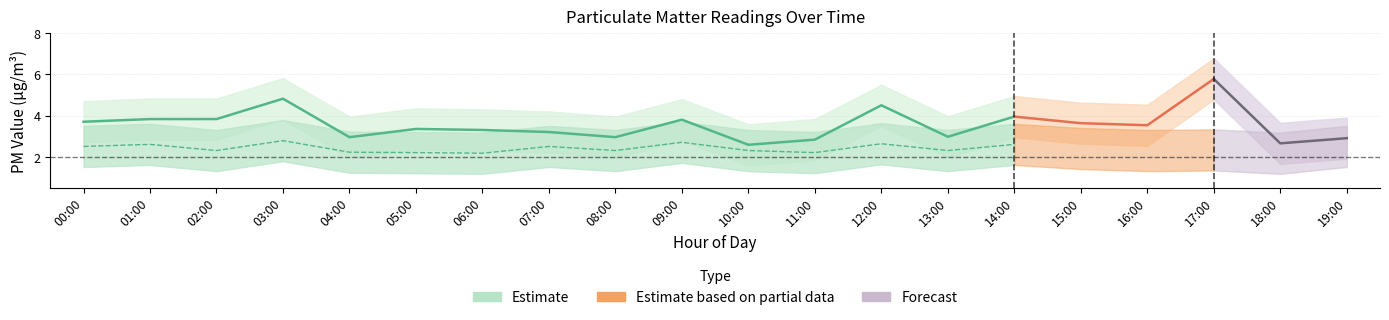

In P2, how many points are lower than both neighbors (excluding endpoints)?

7